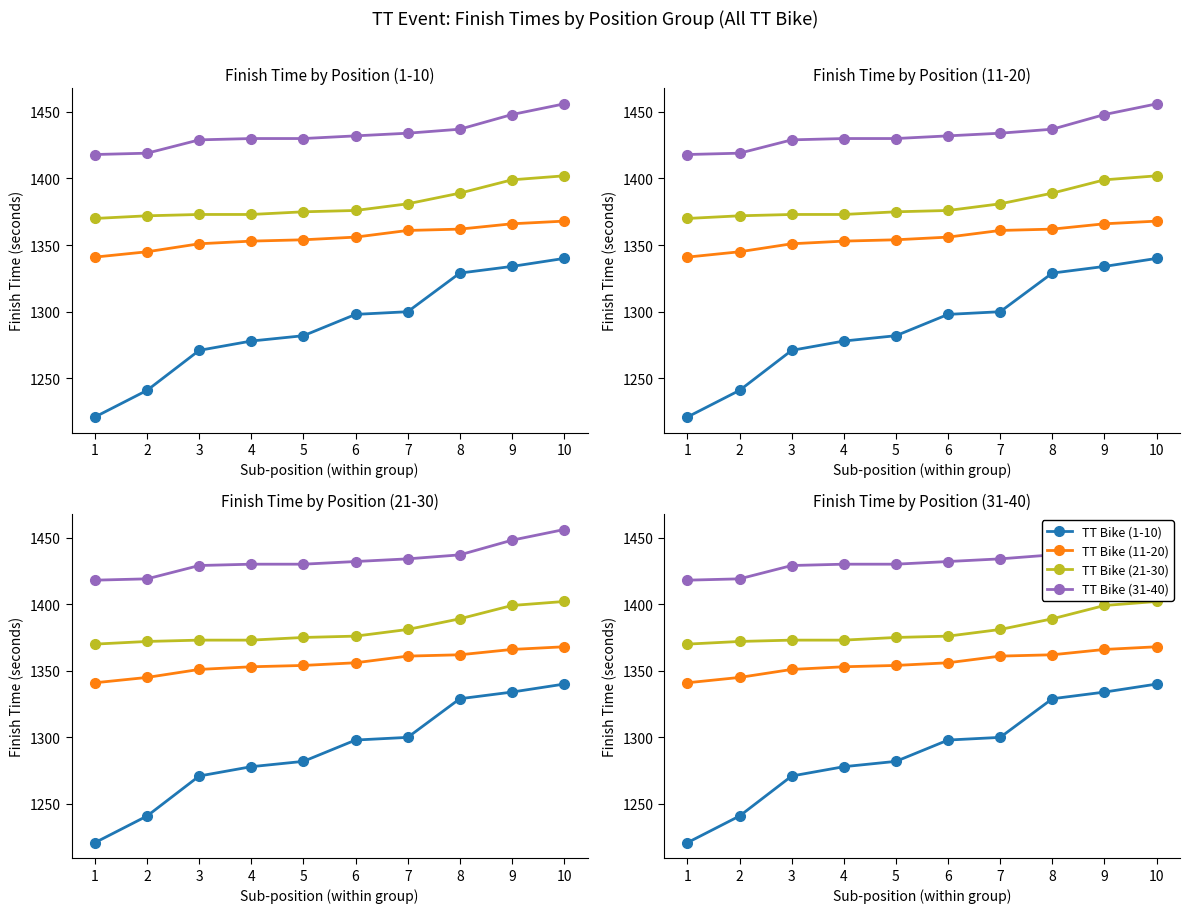

Reading left to right, transcribe all the data shown in this chart.

TT Bike (1-10): 1=1221	2=1241	3=1271	4=1278	5=1282	6=1298	7=1300	8=1329	9=1334	10=1340
TT Bike (11-20): 1=1341	2=1345	3=1351	4=1353	5=1354	6=1356	7=1361	8=1362	9=1366	10=1368
TT Bike (21-30): 1=1370	2=1372	3=1373	4=1373	5=1375	6=1376	7=1381	8=1389	9=1399	10=1402
TT Bike (31-40): 1=1418	2=1419	3=1429	4=1430	5=1430	6=1432	7=1434	8=1437	9=1448	10=1456